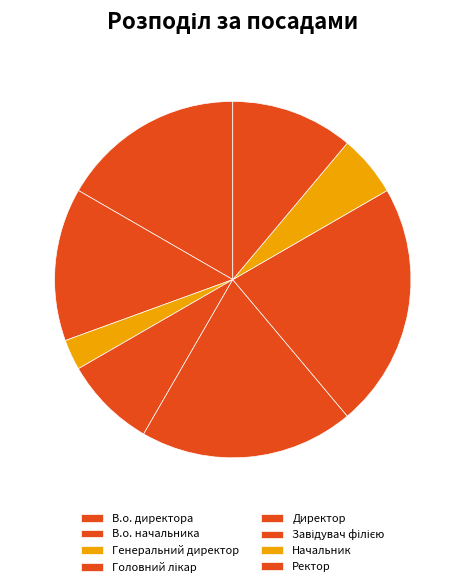

What percentage is the Головний лікар slice, to the nearest percent?

8%